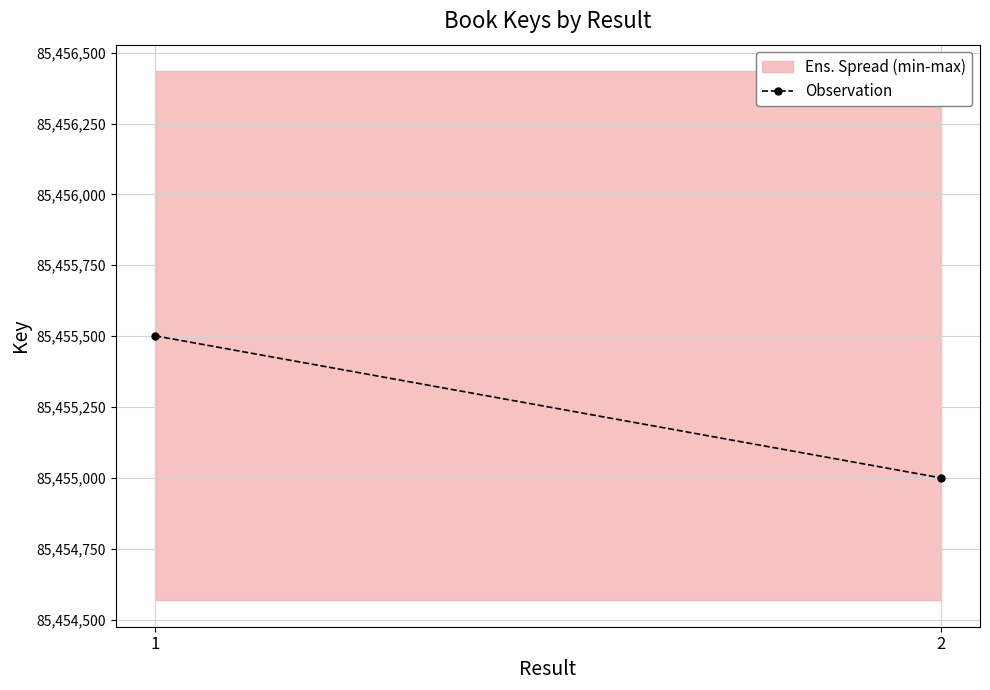

List the labels in order of value, smallest first.

2, 1